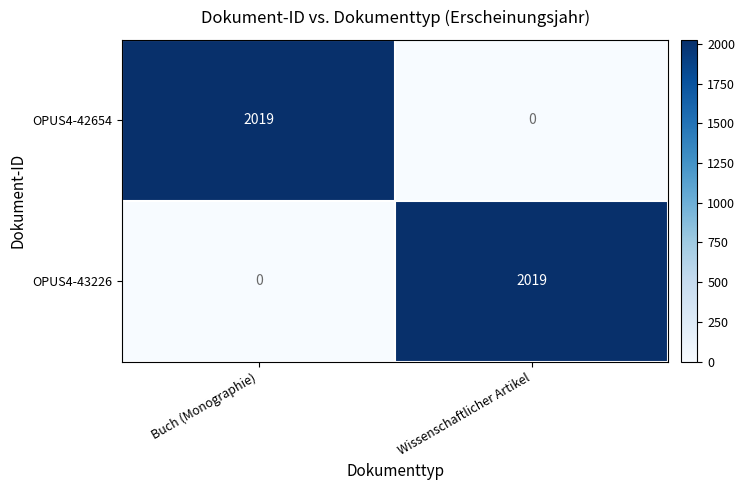

What is the spread (max minus min) of values at Buch (Monographie)?

2019